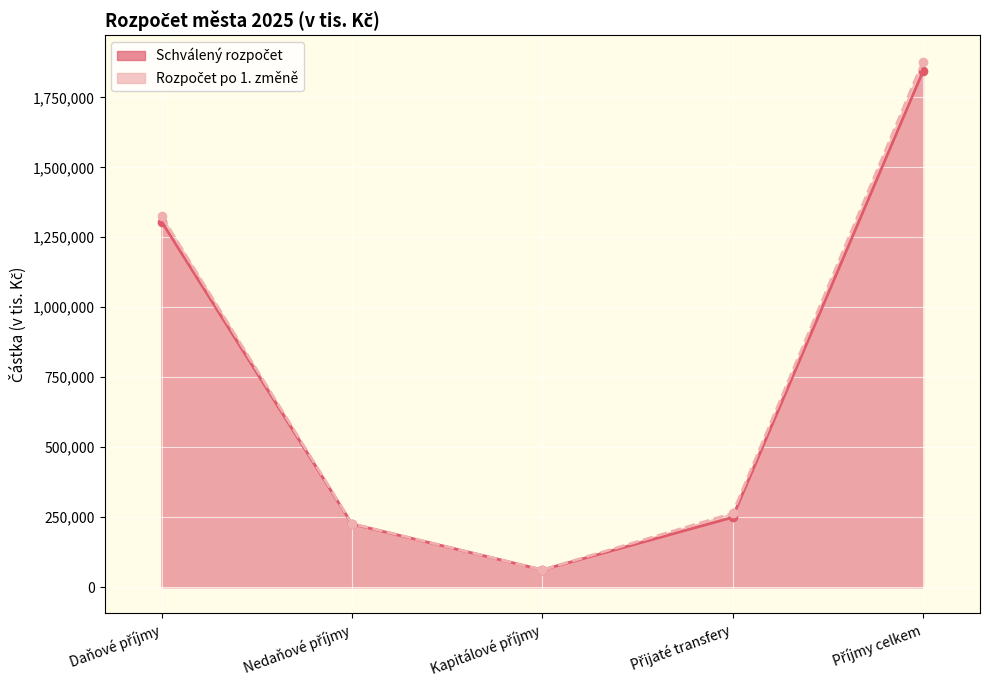

What is the difference between the second highest and minimum values in the Schválený rozpočet series?

1244567.0